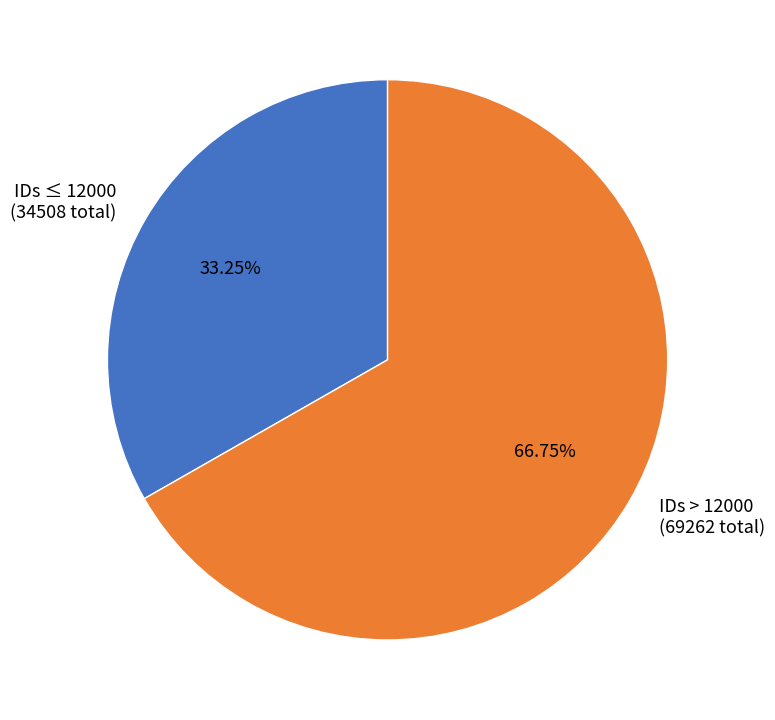

How many slices are in this pie chart?

2